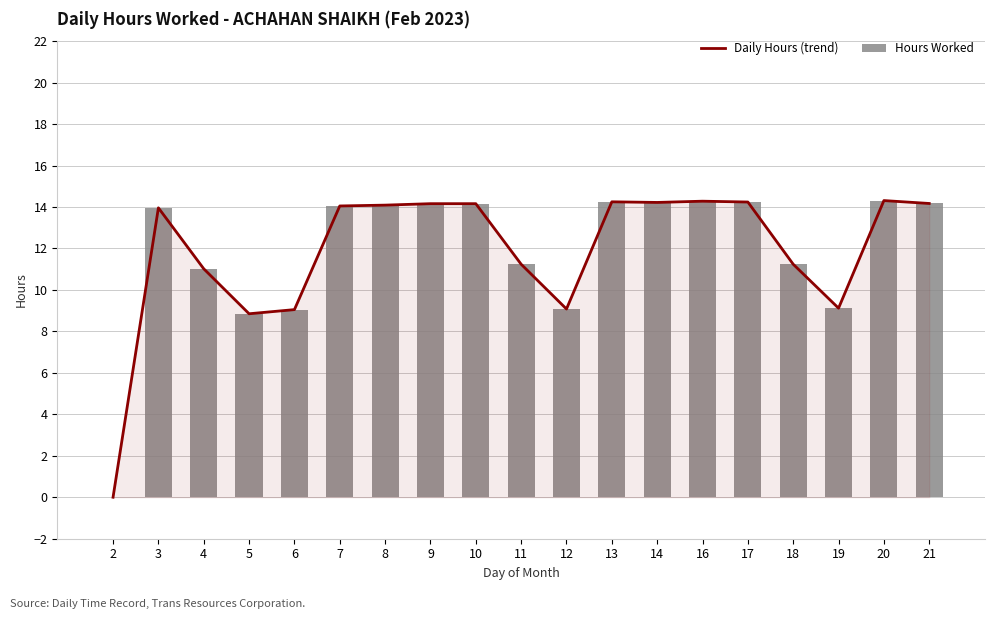

What is the average value of the Daily Hours (trend) series?

11.9